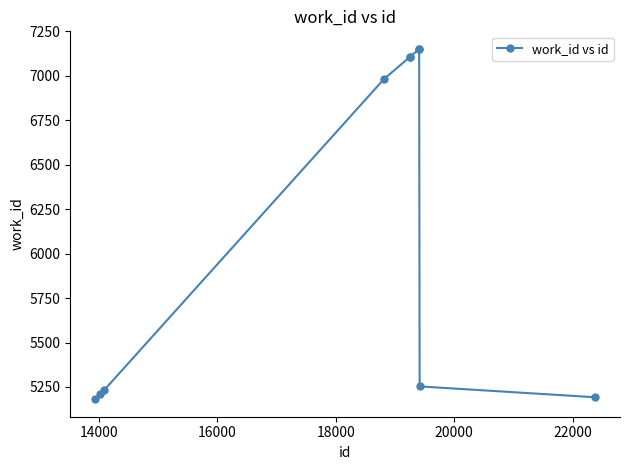

What is the greatest value displayed?

7152